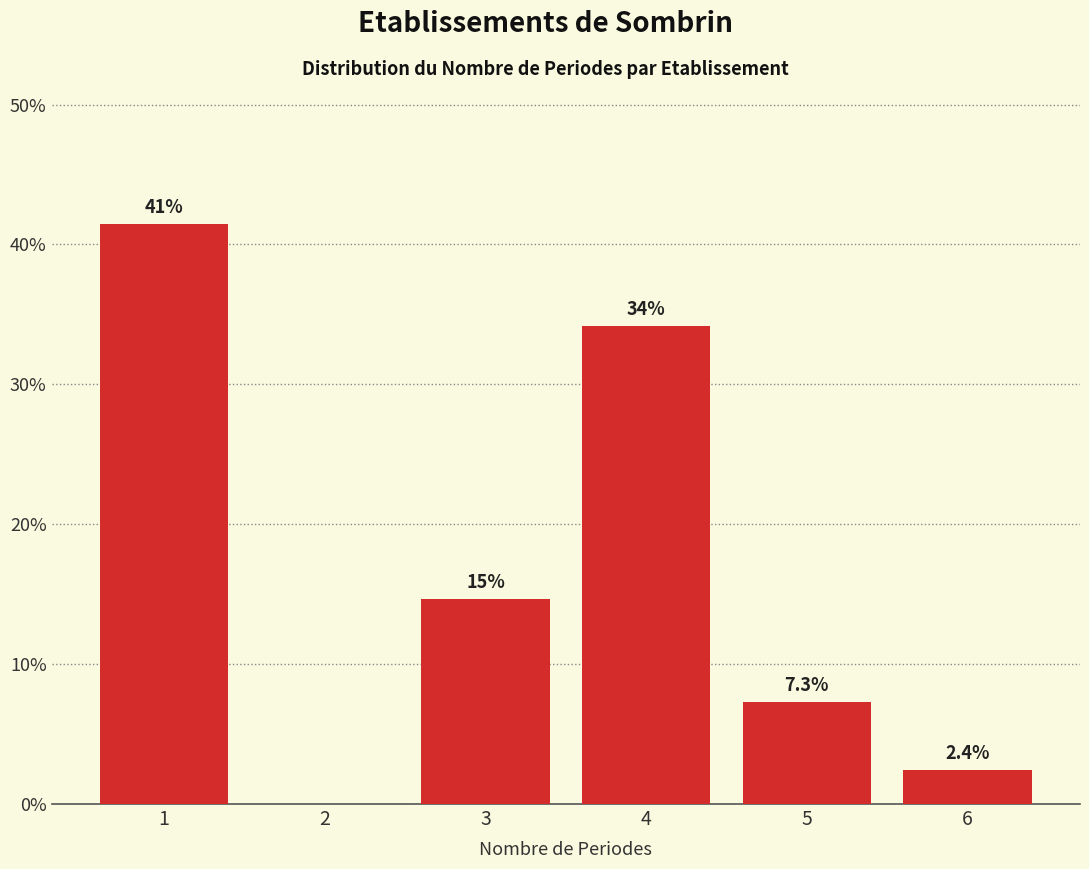

Reading left to right, what are all the values shown in this chart?

1=41.5	2=0.0	3=14.6	4=34.1	5=7.3	6=2.4